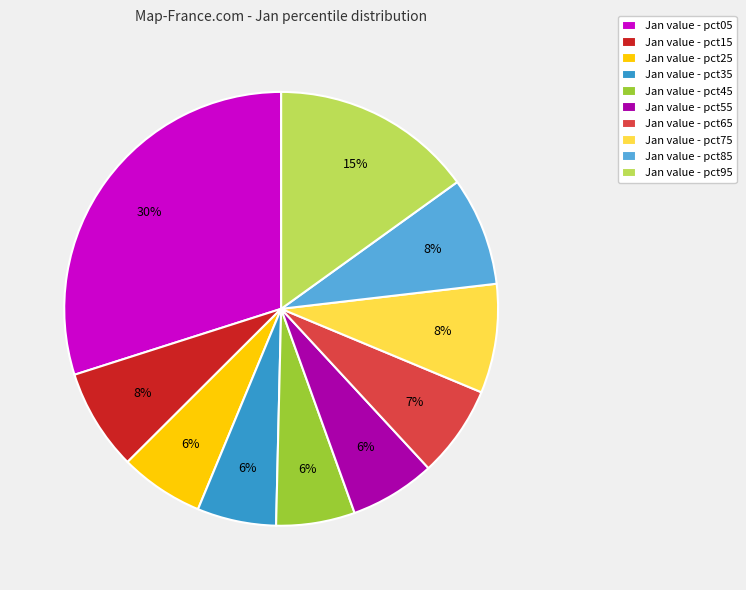

Combined, do Jan value - pct05 and Jan value - pct25 account for over 50%?

No